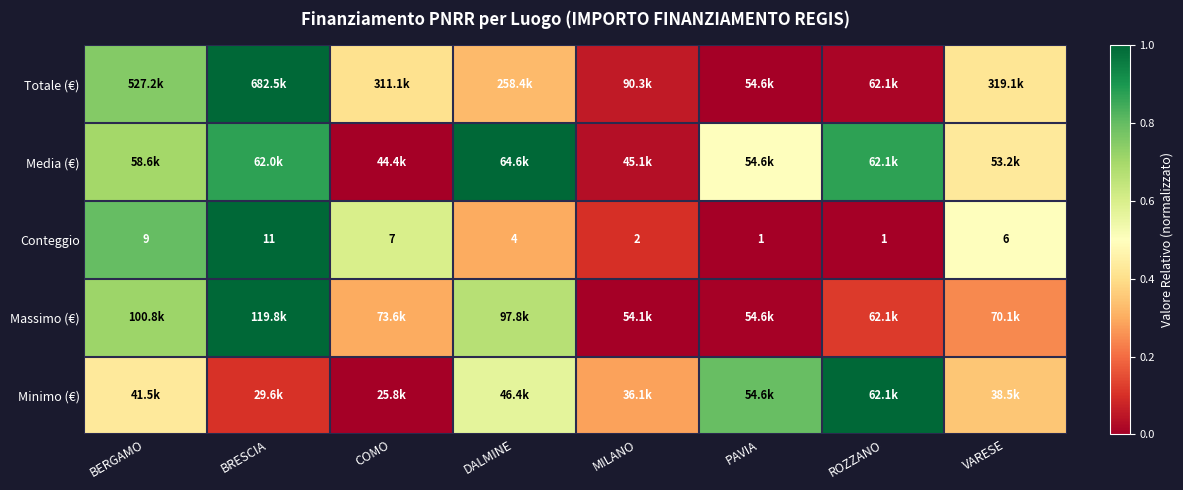

At which label does Conteggio first exceed 6?

BERGAMO